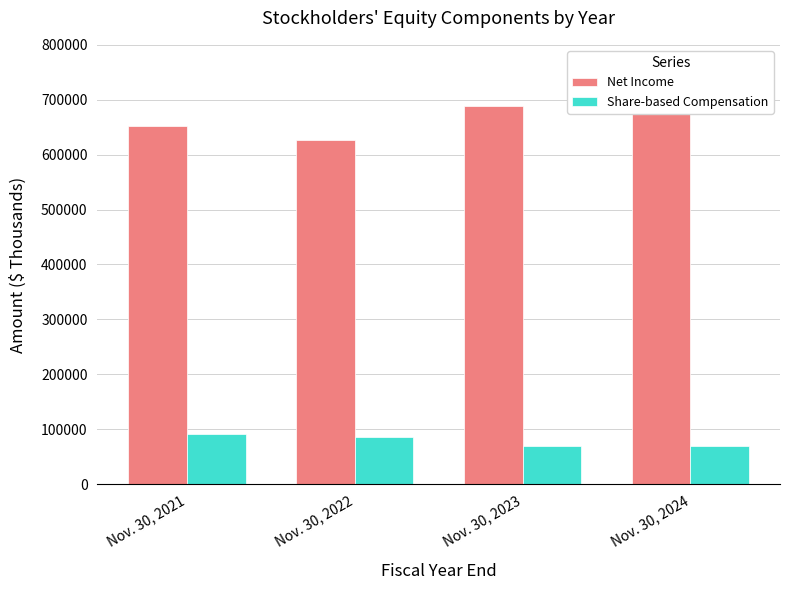

Which has a higher value, Nov. 30, 2021 or Nov. 30, 2023?

Nov. 30, 2023